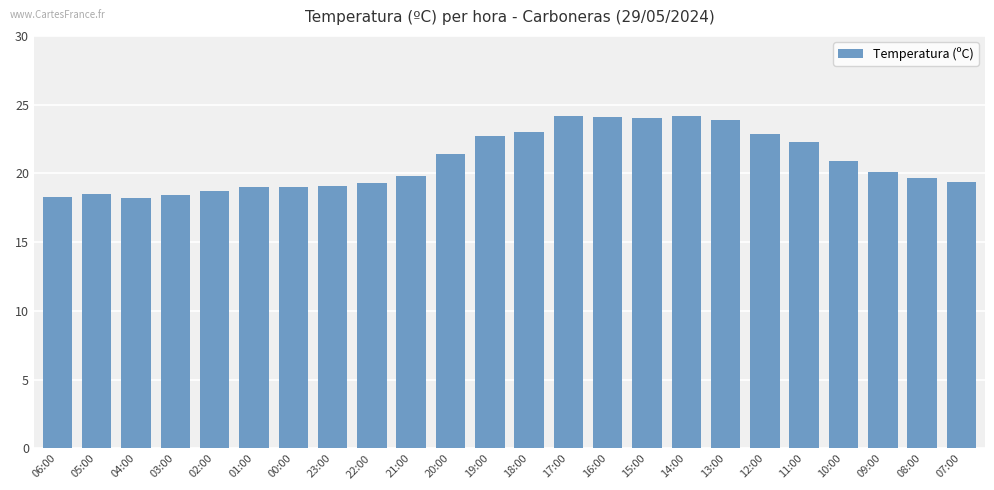

Is it true that the value at 05:00 is 32.6?

False